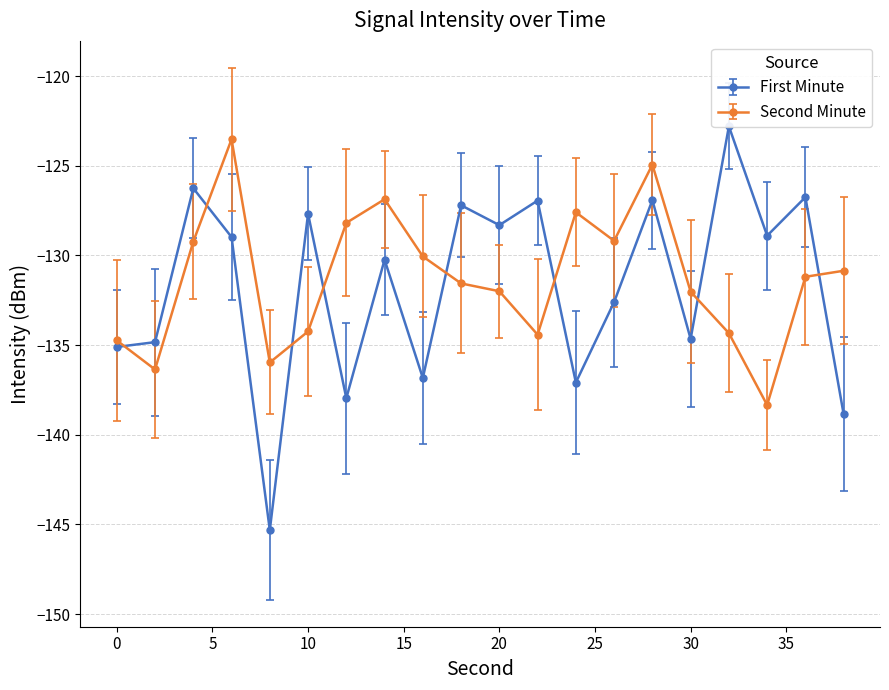

What is the maximum value for Second Minute?

-123.5